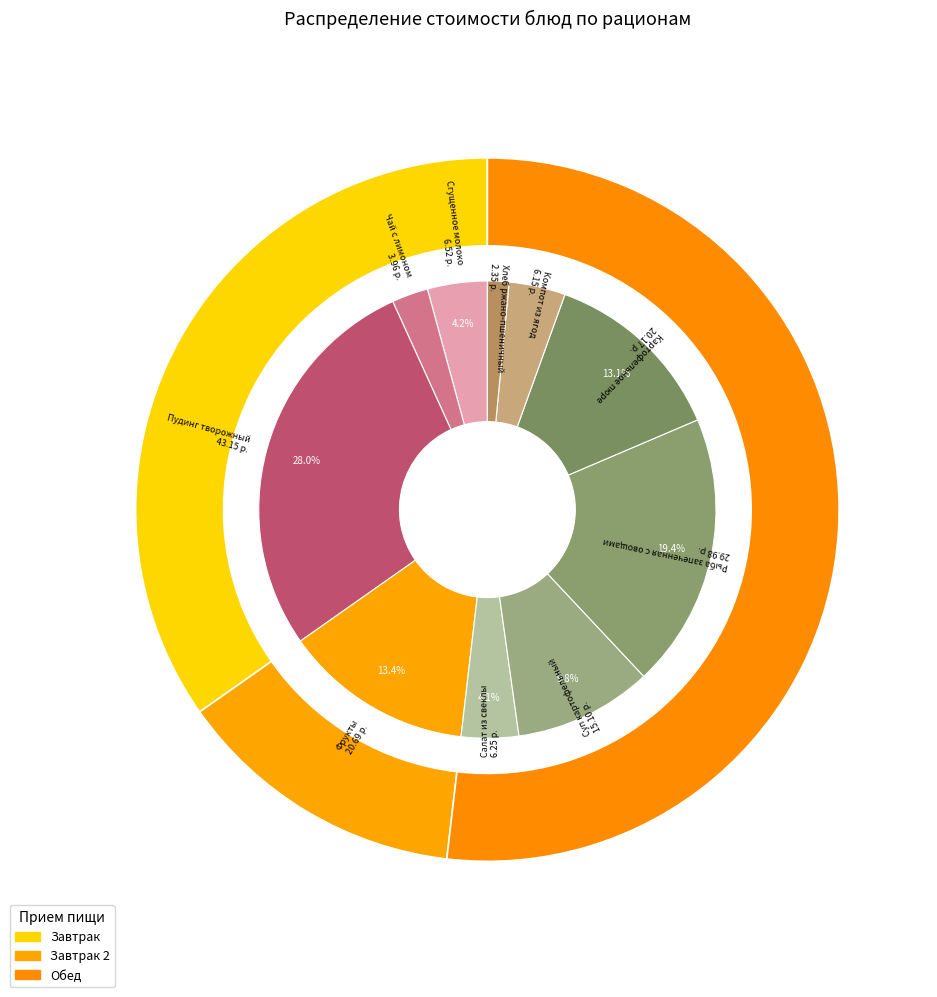

To the nearest percent, what is the average slice percentage?

10%